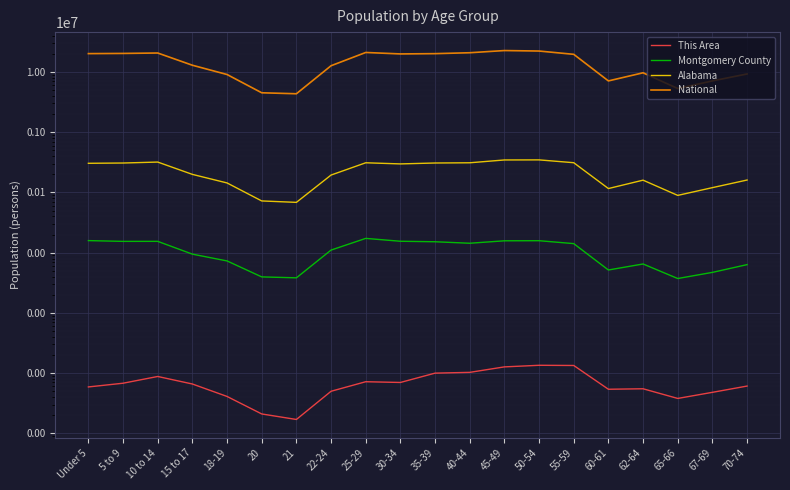

Reading right to left, transcribe all the data shown in this chart.

This Area: 61	48	38	55	54	134	135	127	103	100	70	72	50	17	21	41	66	88	68	59
Montgomery County: 6335	4709	3724	6492	5159	14143	15813	15752	14343	15191	15481	17272	11051	3823	3962	7293	9458	15424	15413	15872
Alabama: 160864	120231	89406	159983	116144	311906	347485	346369	311071	308430	297888	311034	194531	68473	72318	143853	199618	319655	308229	304957
National: 9278166	7115361	5319902	9704197	7113727	19664805	22298125	22708591	20890964	20179642	19962099	21101849	12712576	4354294	4519129	9086089	12954254	20677194	20348657	20201362